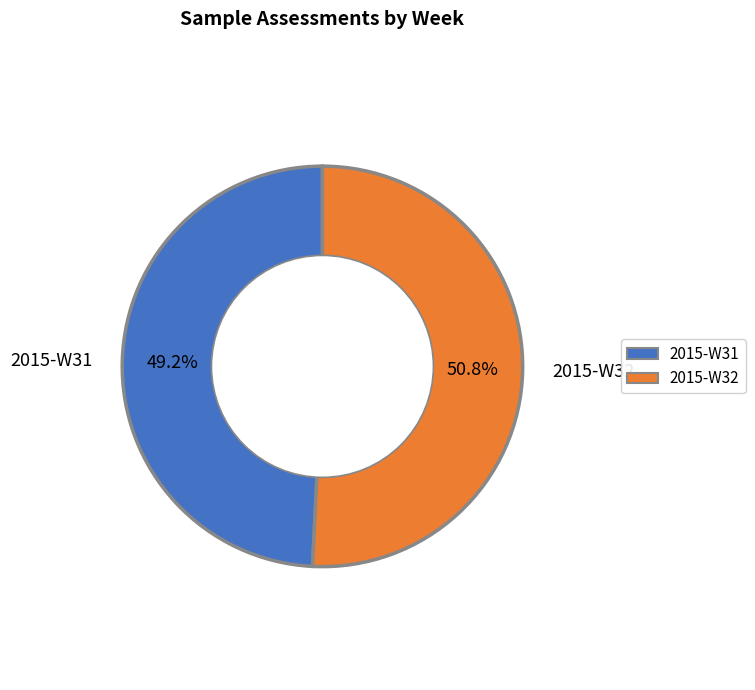

Count the number of slices in the pie.

2